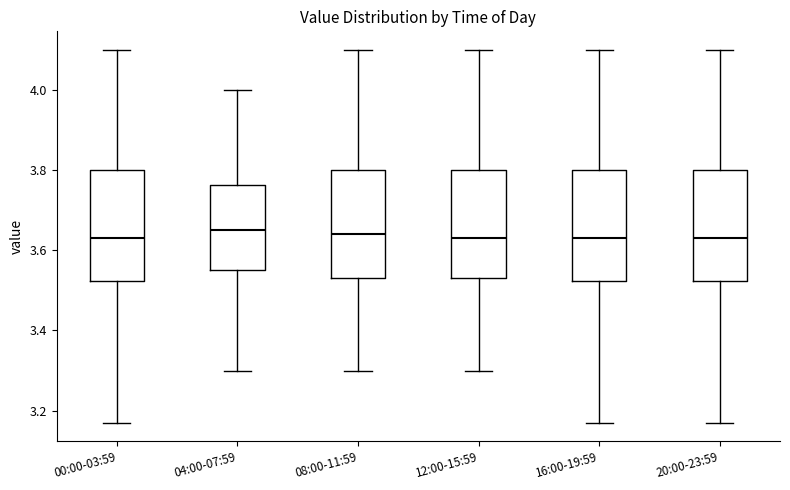

Where does the lower whisker of the box for 16:00-19:59 end on the y-axis? The values are not printed on the chart, so give them approximately, as read against the axis.

3.18